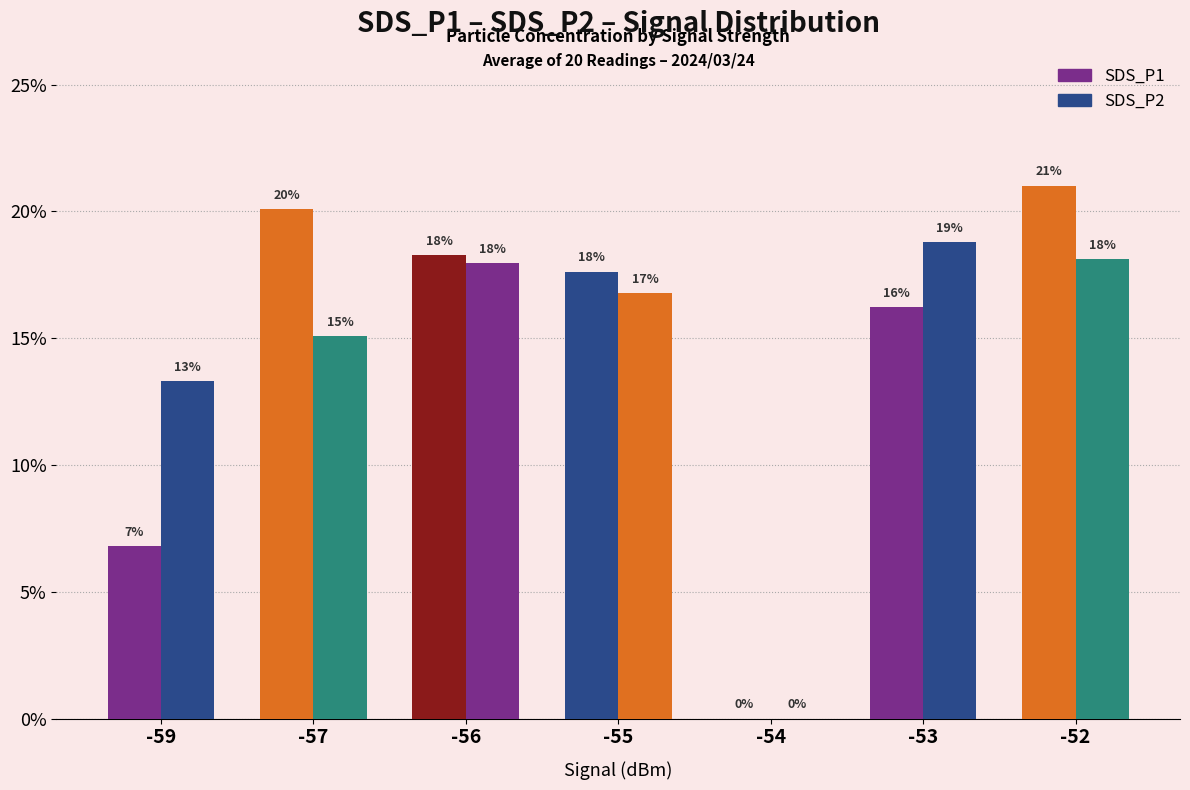

Reading left to right, list all the values displayed in this chart.

SDS_P1: 6.8	20.1	18.3	17.6	0.0	16.2	21.0
SDS_P2: 13.3	15.1	18.0	16.8	0.0	18.8	18.1